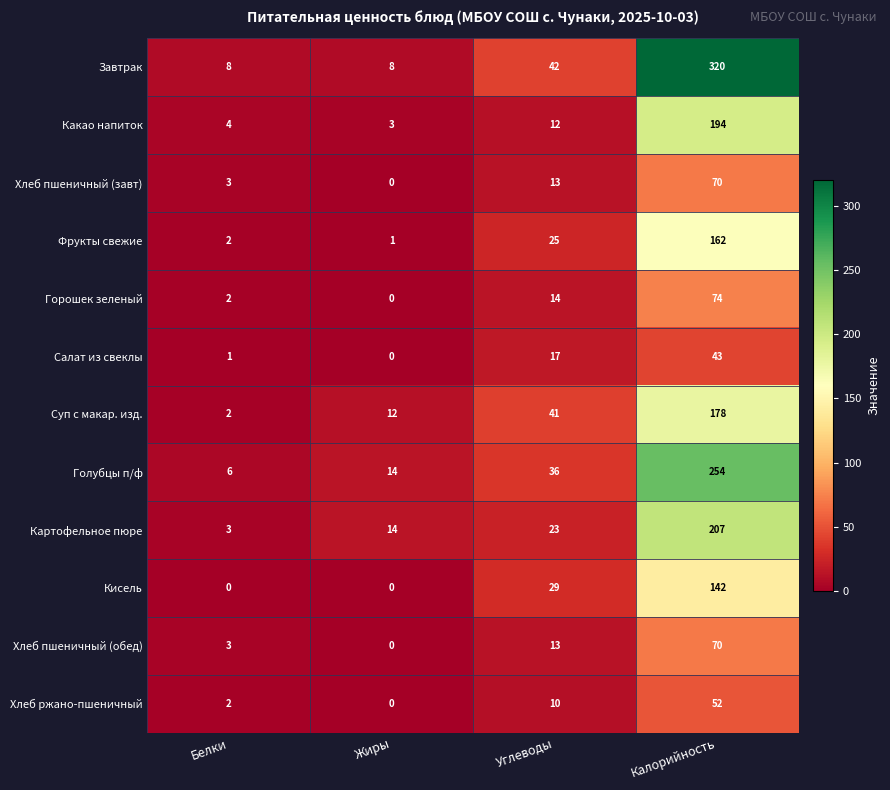

How many categories are shown in the chart?

4